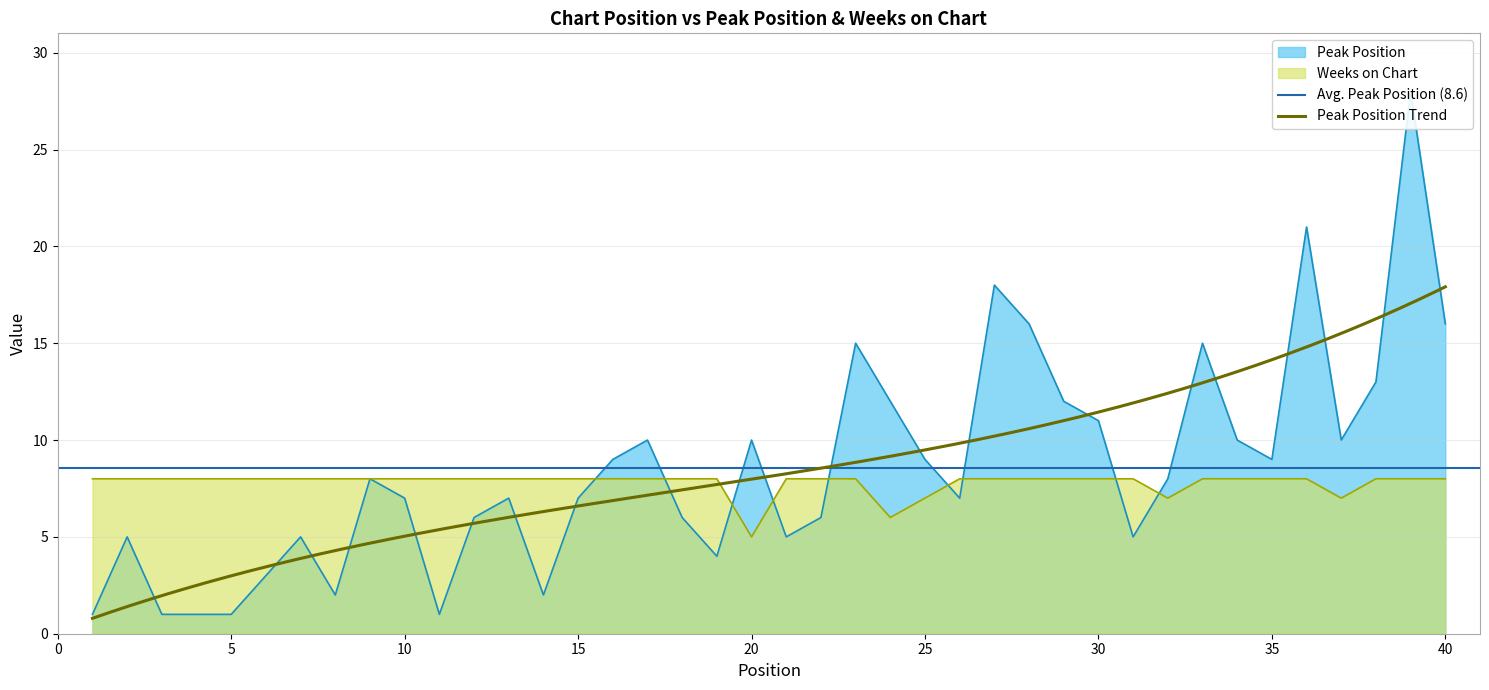

Reading right to left, transcribe all the data shown in this chart.

Peak Position: 40=16	39=28	38=13	37=10	36=21	35=9	34=10	33=15	32=8	31=5	30=11	29=12	28=16	27=18	26=7	25=9	24=12	23=15	22=6	21=5	20=10	19=4	18=6	17=10	16=9	15=7	14=2	13=7	12=6	11=1	10=7	9=8	8=2	7=5	6=3	5=1	4=1	3=1	2=5	1=1
Weeks on Chart: 40=8	39=8	38=8	37=7	36=8	35=8	34=8	33=8	32=7	31=8	30=8	29=8	28=8	27=8	26=8	25=7	24=6	23=8	22=8	21=8	20=5	19=8	18=8	17=8	16=8	15=8	14=8	13=8	12=8	11=8	10=8	9=8	8=8	7=8	6=8	5=8	4=8	3=8	2=8	1=8